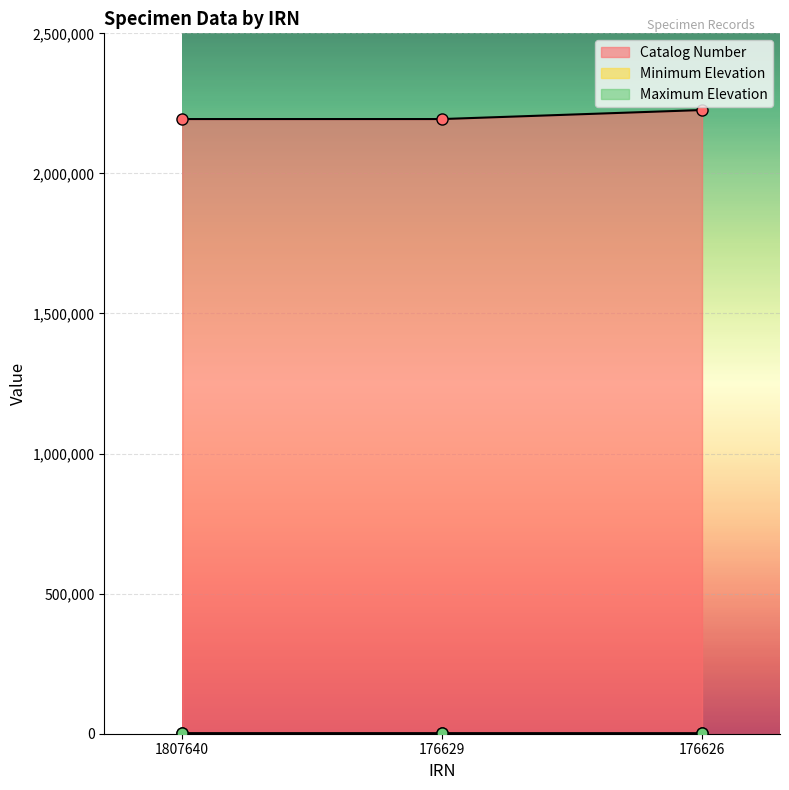

At which category is the sum across all series the highest?

176626